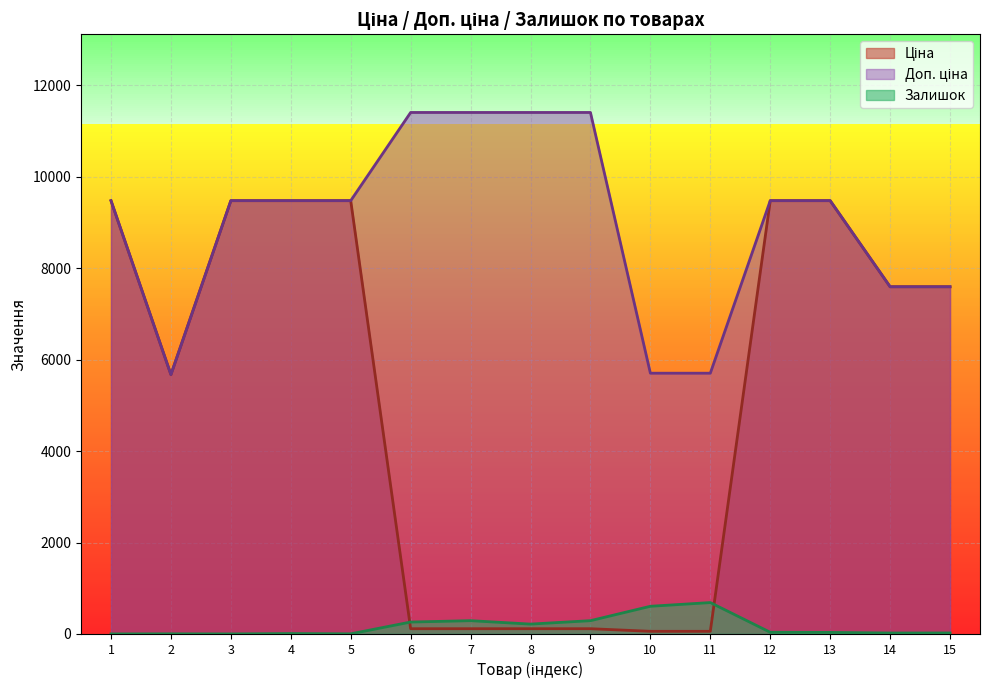

How many times do Залишок and Ціна cross each other?

2